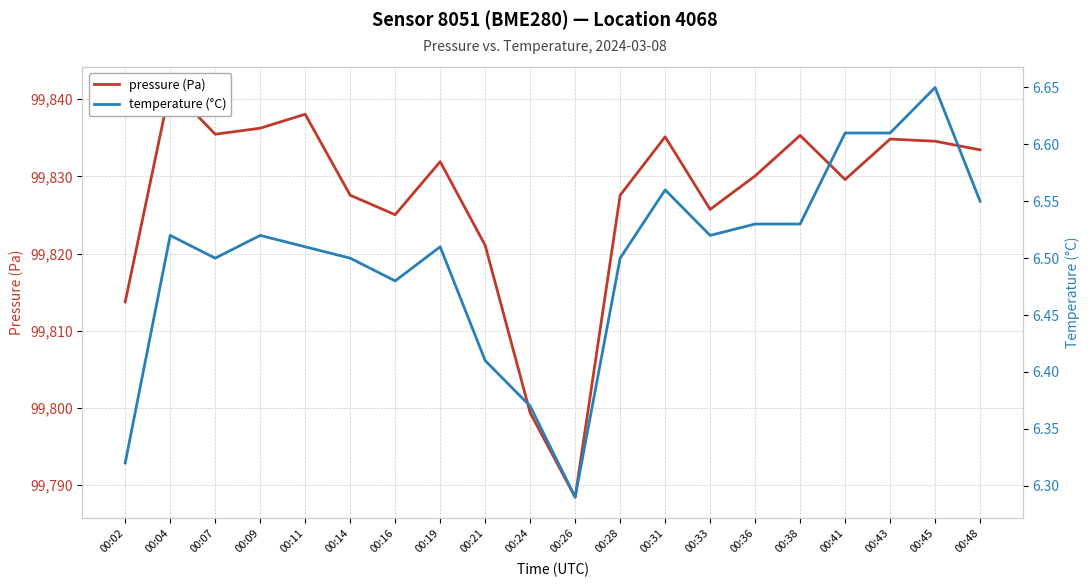

At how many categories does at least one series exceed 2864?

20